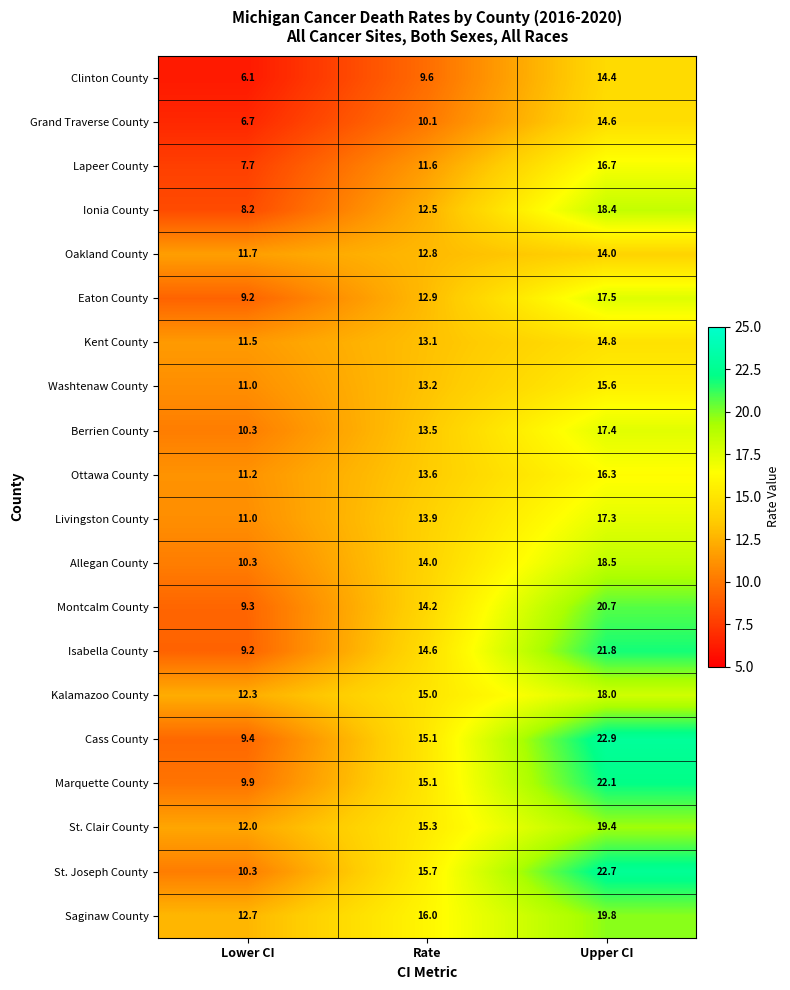

What is the spread (max minus min) of values at Upper CI?

8.9